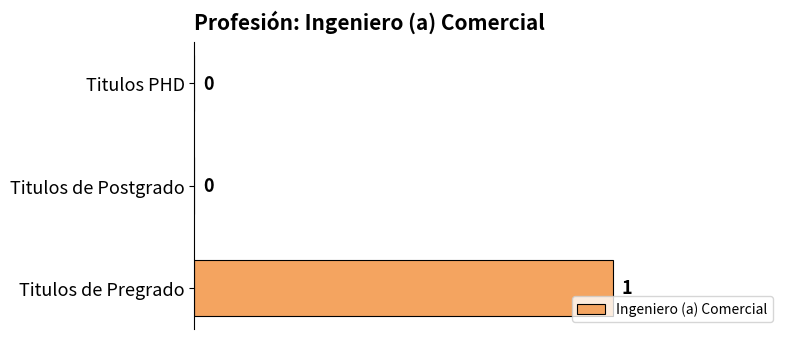

Between Titulos de Postgrado and Titulos de Pregrado, which is larger?

Titulos de Pregrado